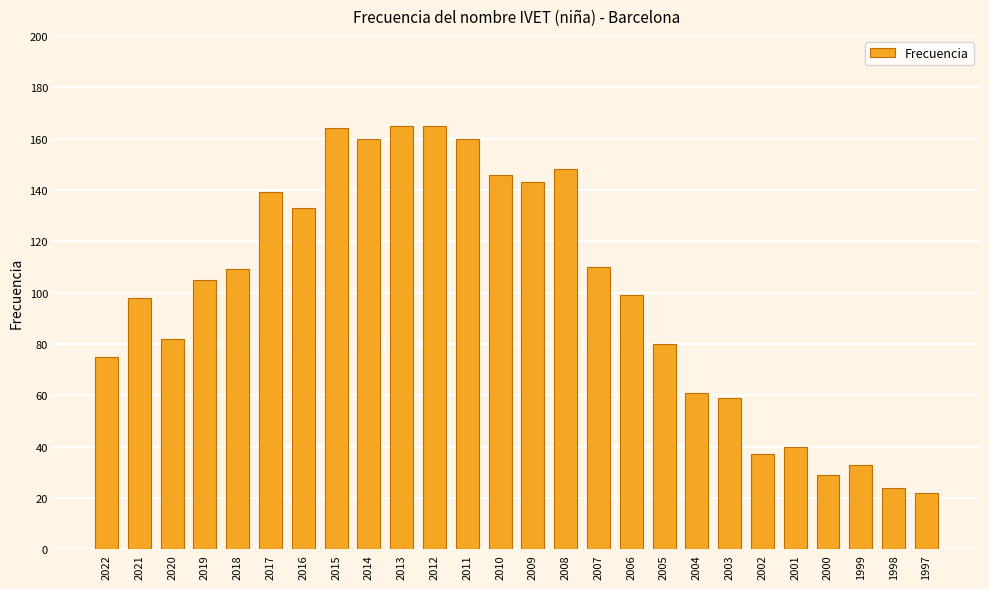

Reading left to right, list all the values displayed in this chart.

2022=75	2021=98	2020=82	2019=105	2018=109	2017=139	2016=133	2015=164	2014=160	2013=165	2012=165	2011=160	2010=146	2009=143	2008=148	2007=110	2006=99	2005=80	2004=61	2003=59	2002=37	2001=40	2000=29	1999=33	1998=24	1997=22